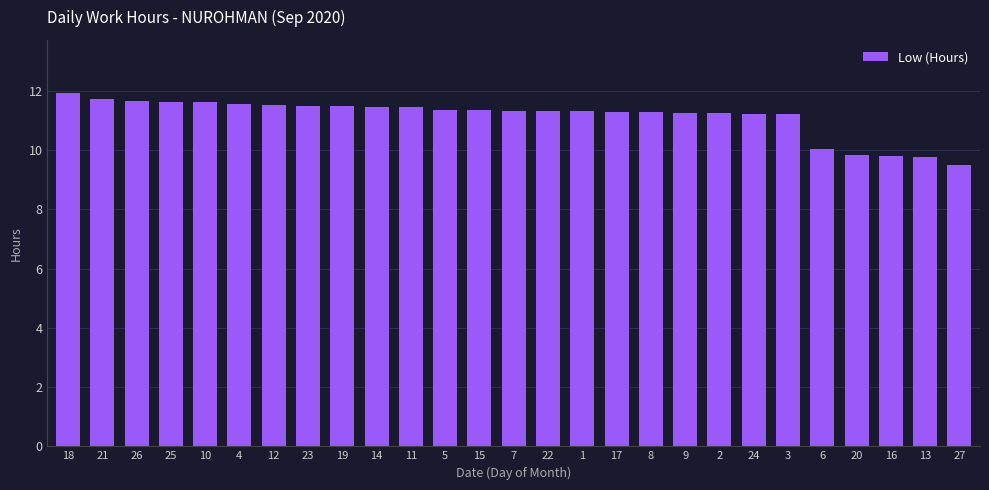

Which category has the lowest value across all series?

27